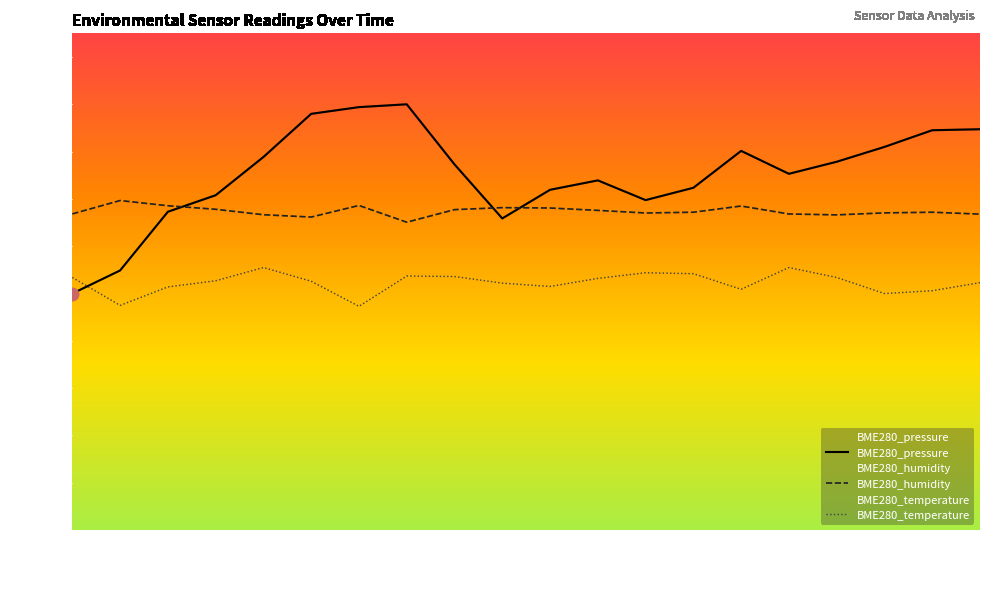

What are all the series names shown in the legend?

BME280_pressure, BME280_humidity, BME280_temperature